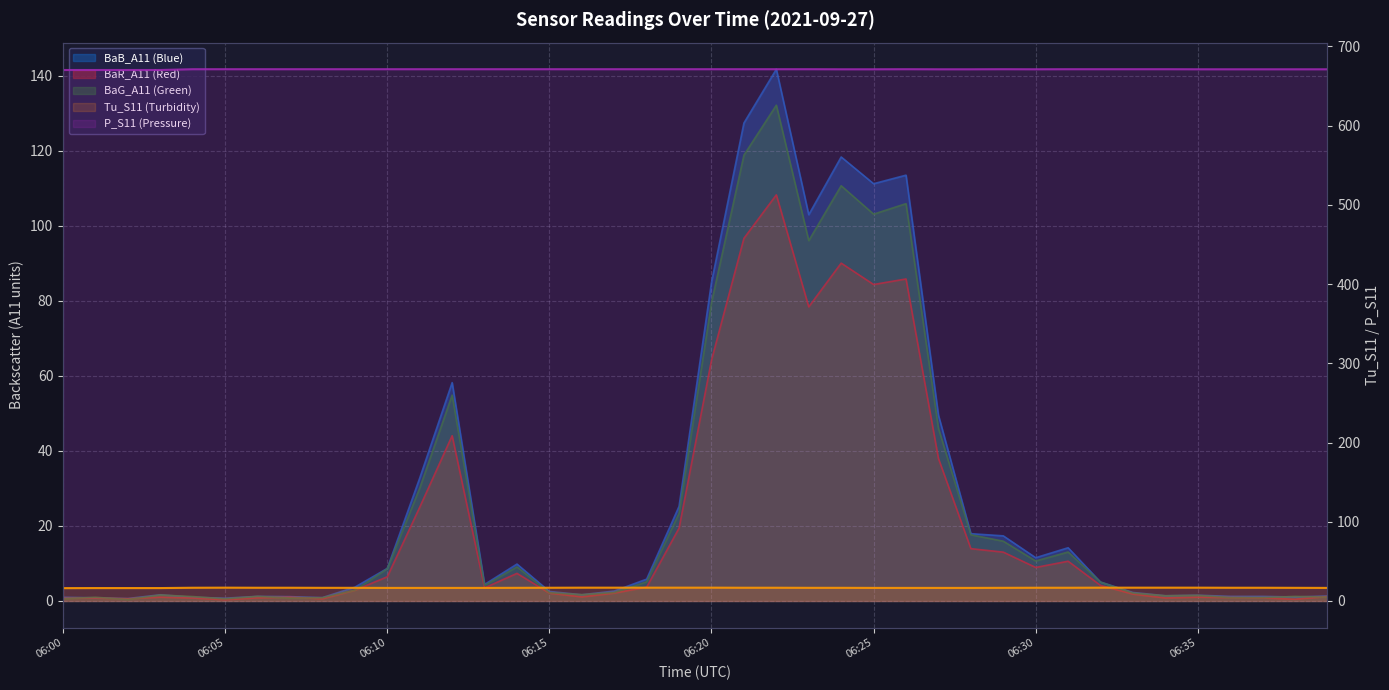

At which category is the sum across all series the highest?

06:22